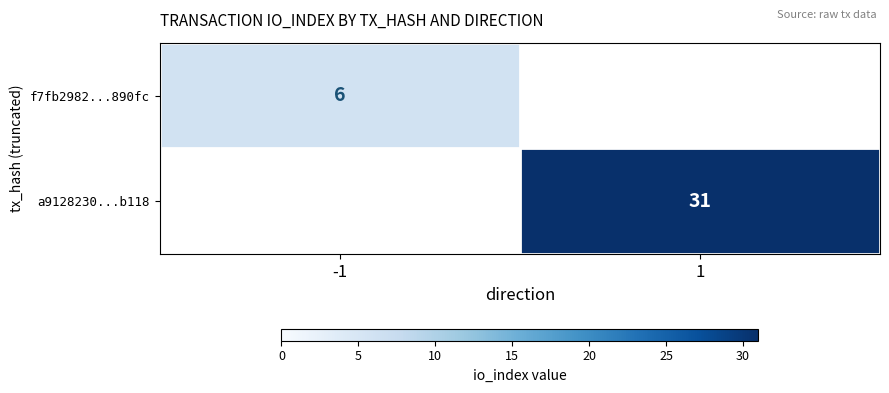

Which category has the highest value across all series?

1